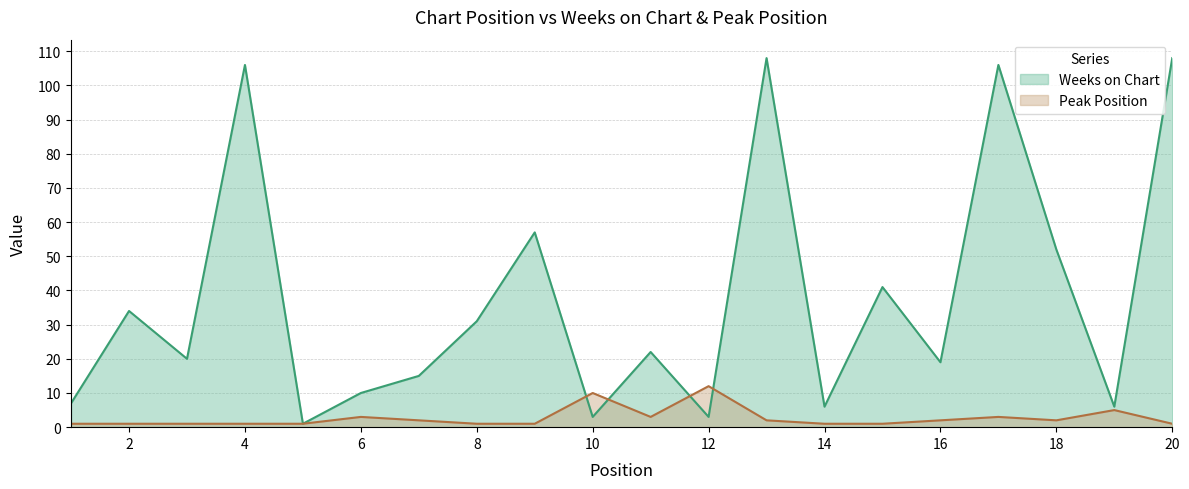

Which series ends up on top after the final intersection of Weeks on Chart and Peak Position?

Weeks on Chart